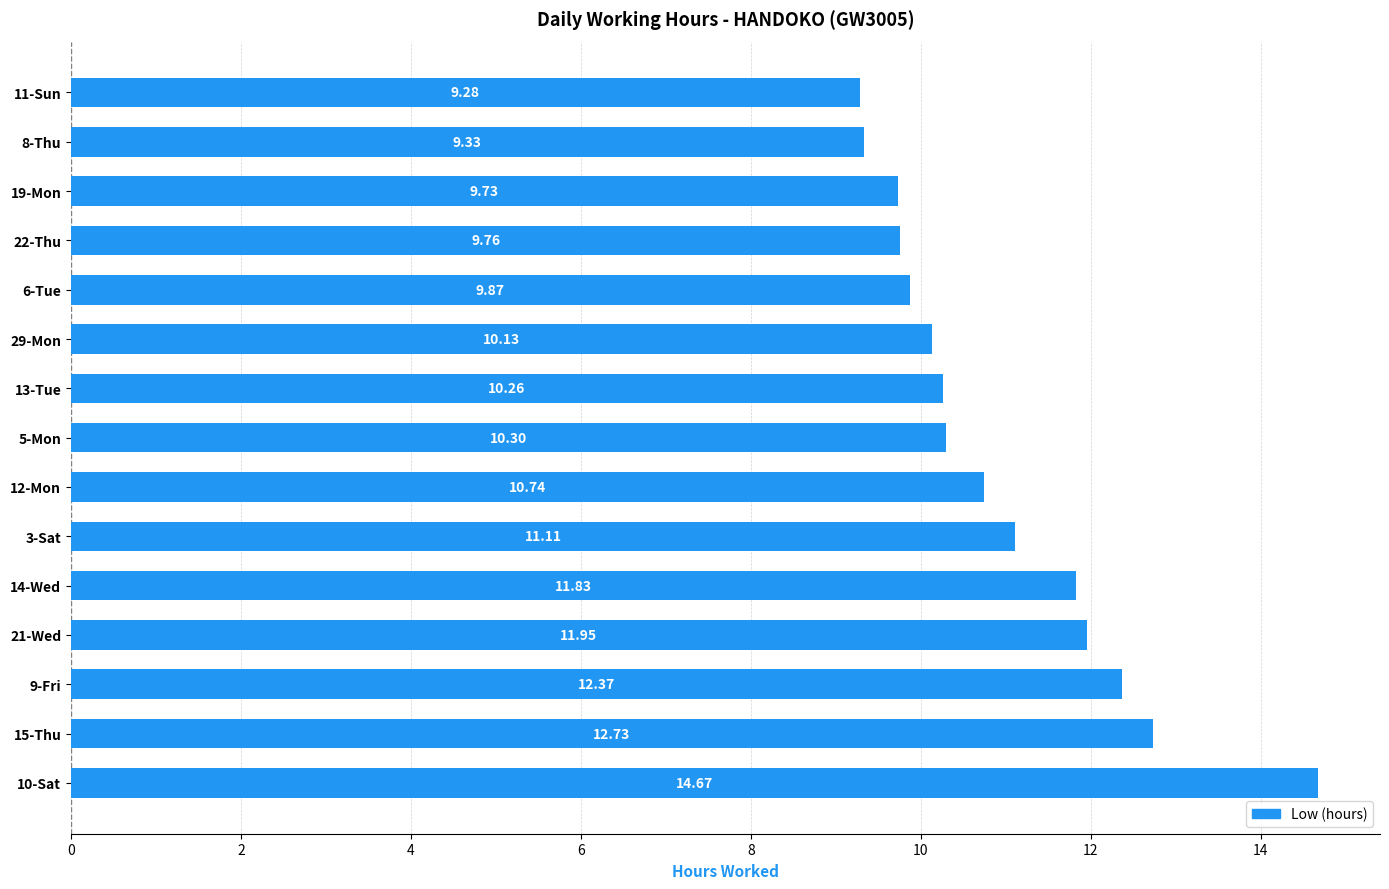

What is the average value?

10.9